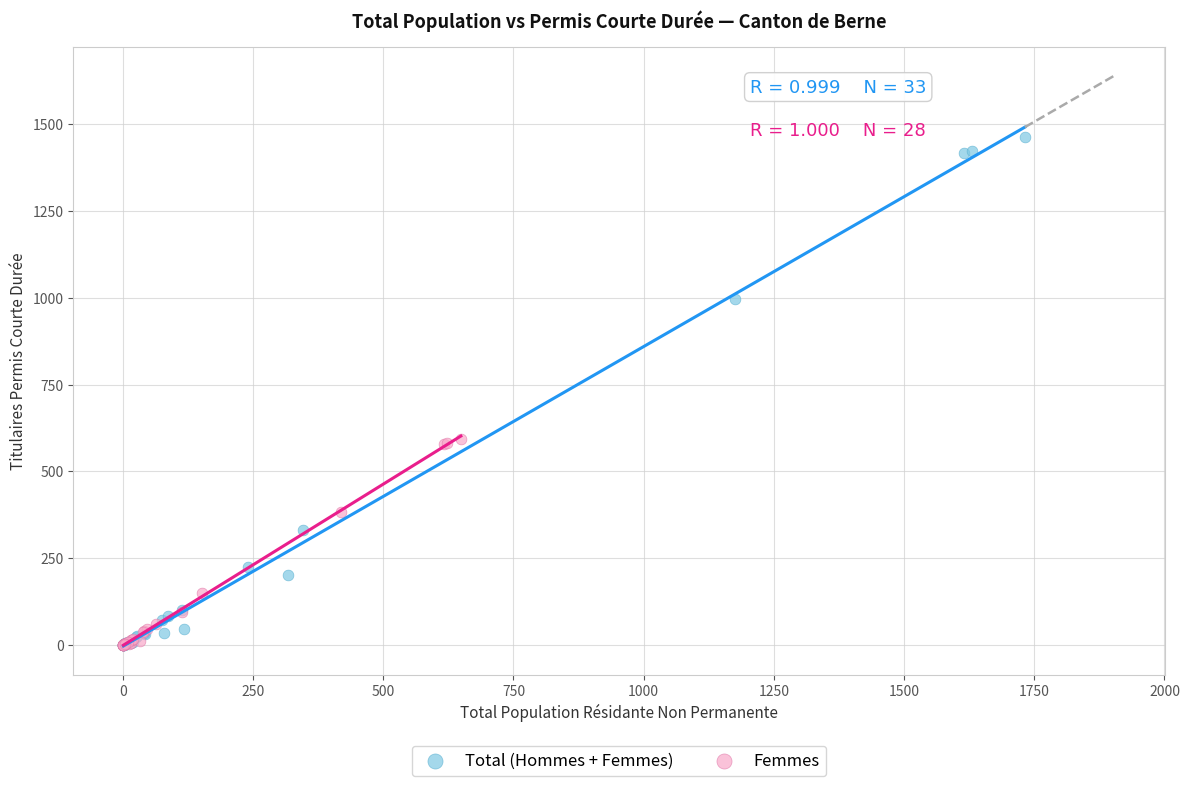

Which series contains the highest Y value?

Total (Hommes + Femmes)